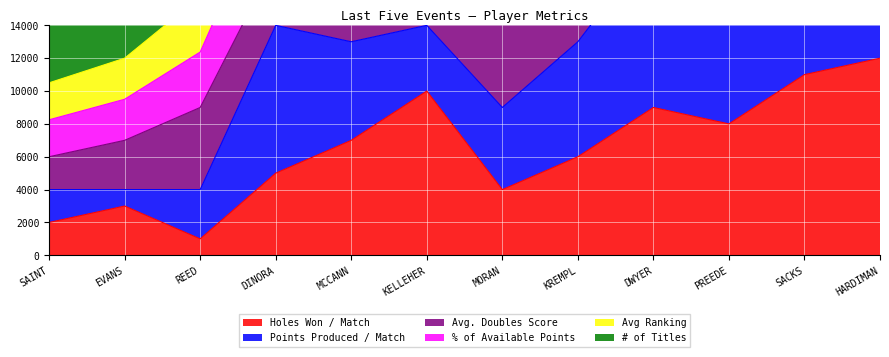

What is the label of the 4th point from the left?

DINORA